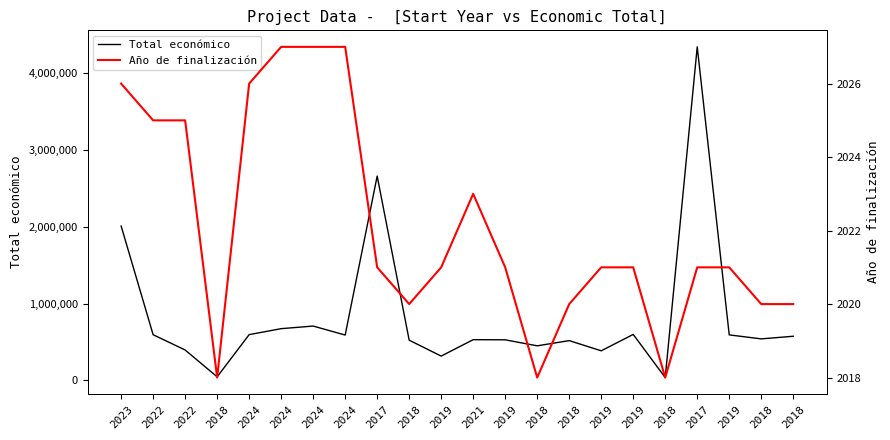

What is the sum of all Total económico values?

18191241